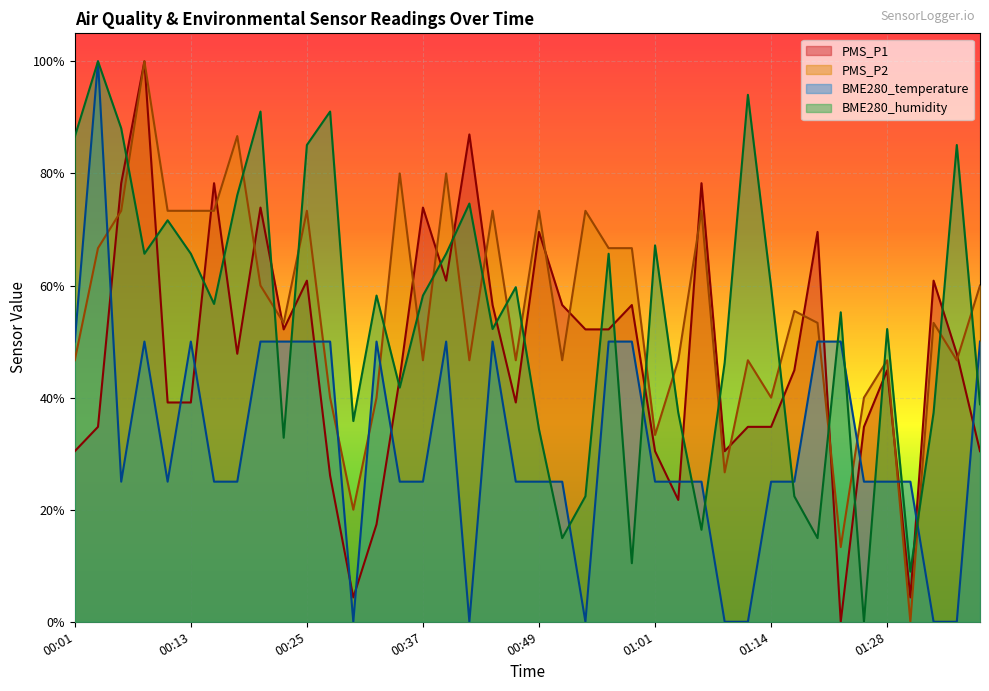

Read the PMS_P1 value at 01:33.

0.6